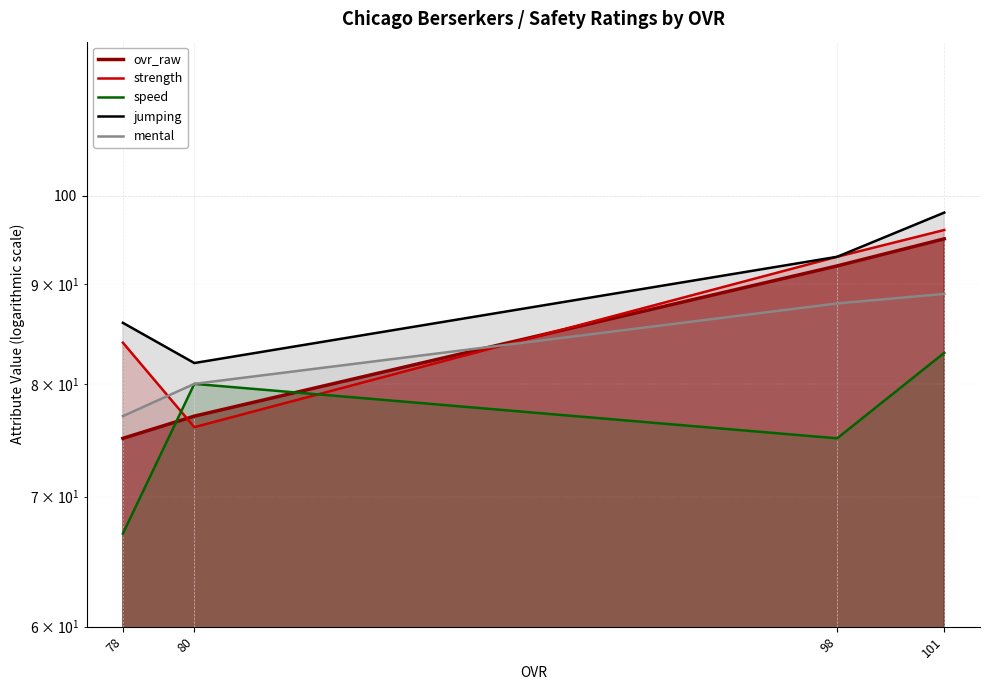

What is the approximate value of strength at 78?

84